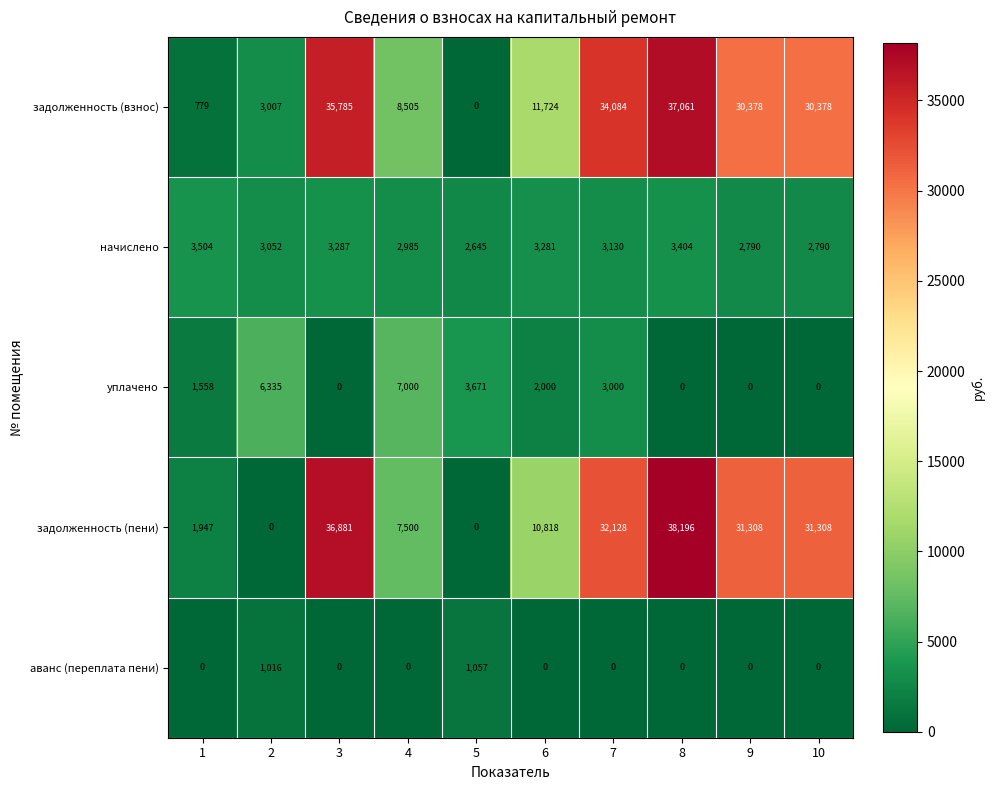

Where does the задолженность (пени) series first go above 31308?

3